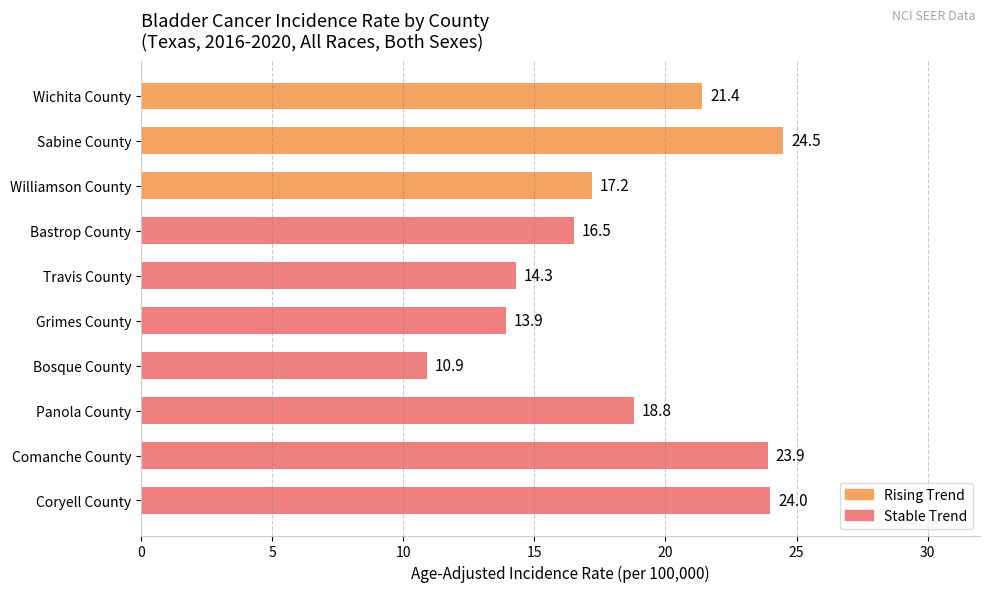

What is the change in value from Bastrop County to Coryell County?

+7.5